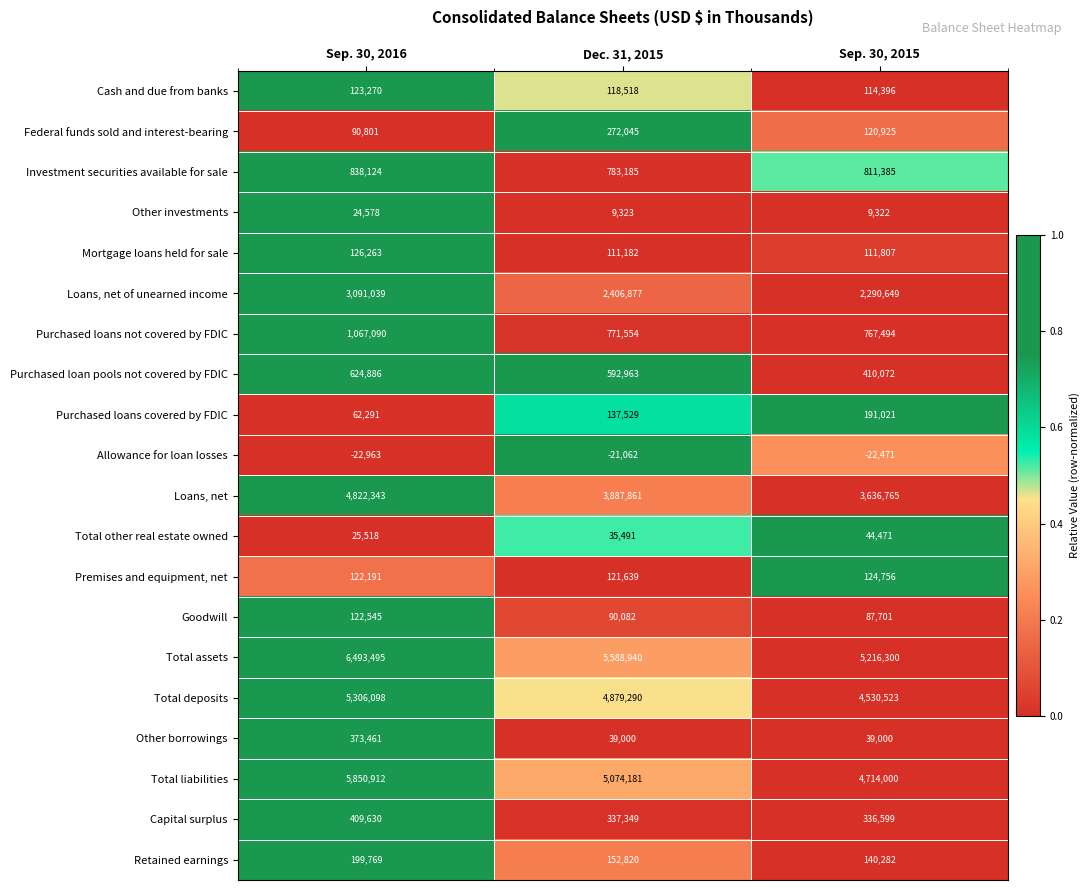

What is the difference between the highest and lowest values at Dec. 31, 2015?

5610002